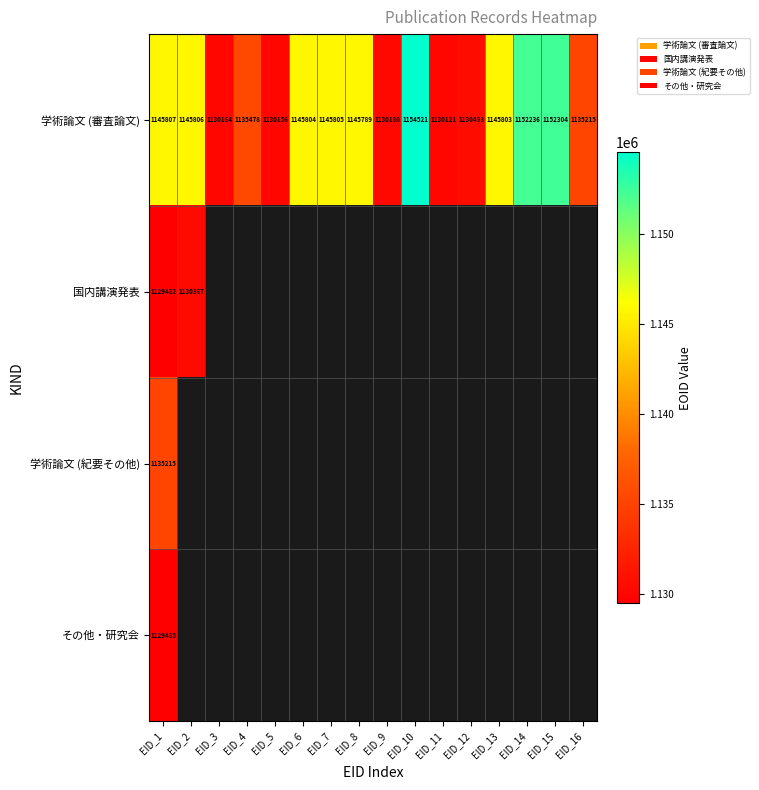

What is the sum of the 学術論文 (審査論文) values at EID_3 and EID_16?

2265379